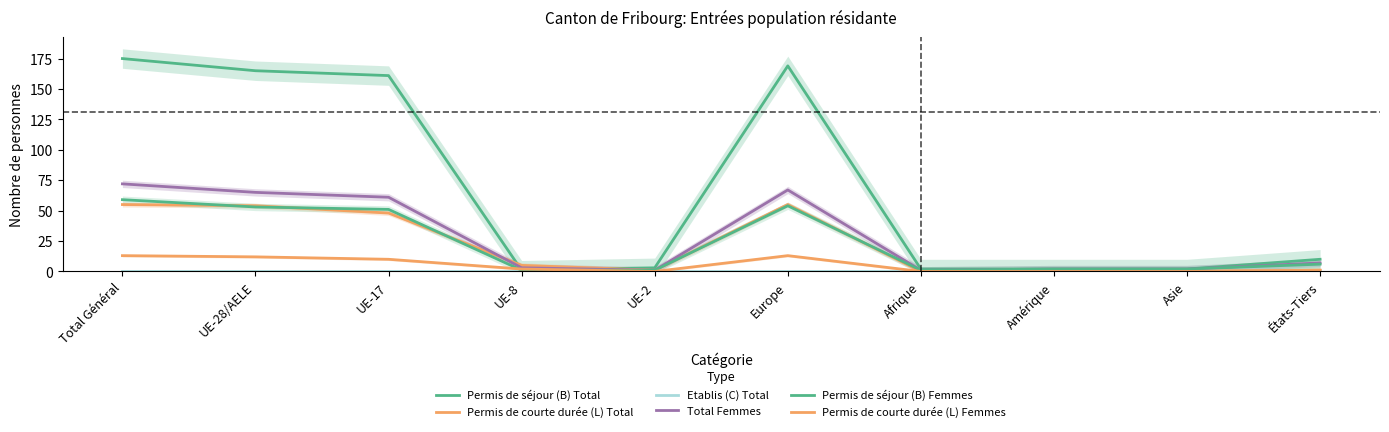

Which series has the largest range (max minus min)?

Permis de séjour (B) Total